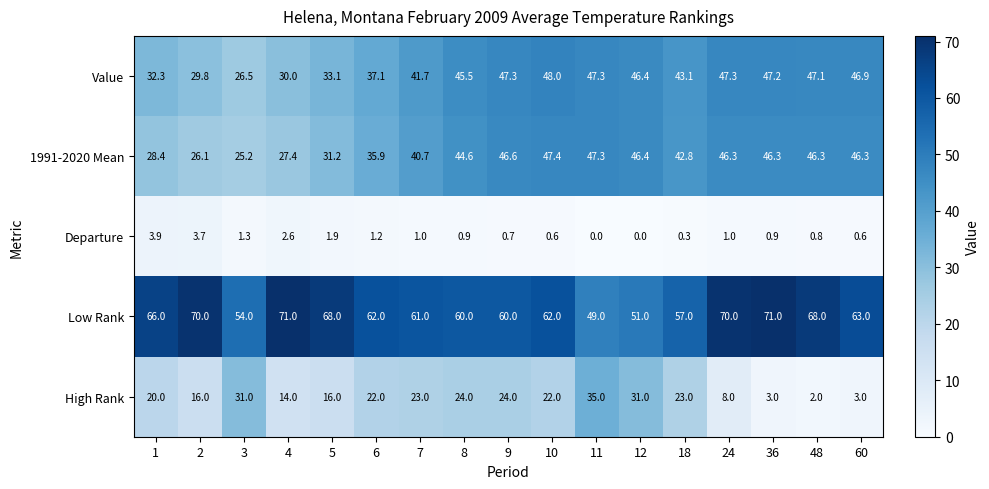

How many series are shown in this chart?

5